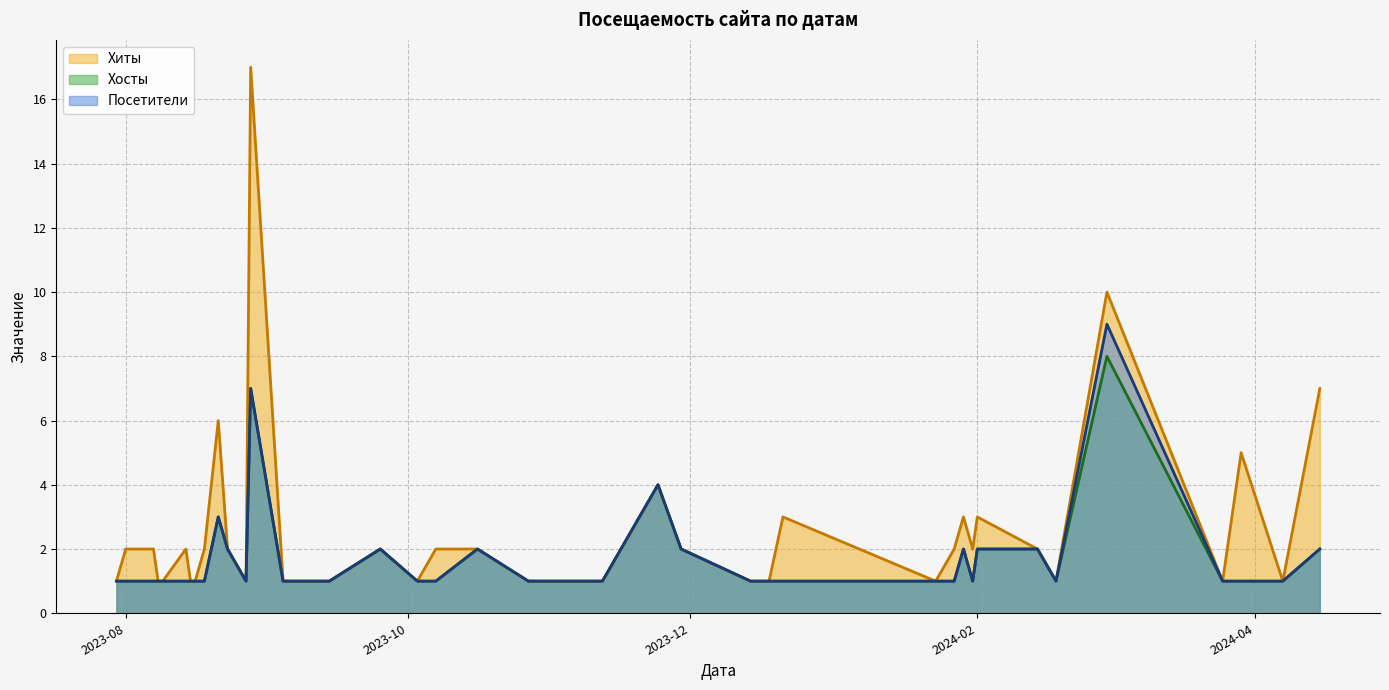

In Хиты, how many points are higher than both neighbors (excluding endpoints)?

10